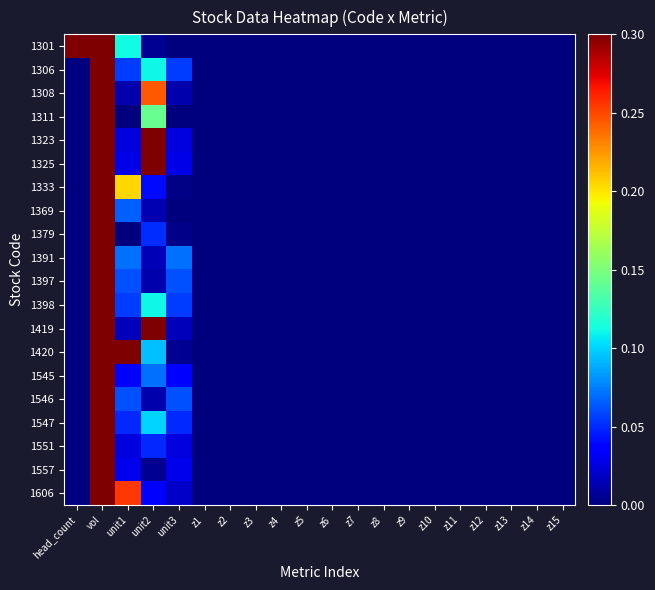

Which has a higher value, z11 or head_count?

head_count